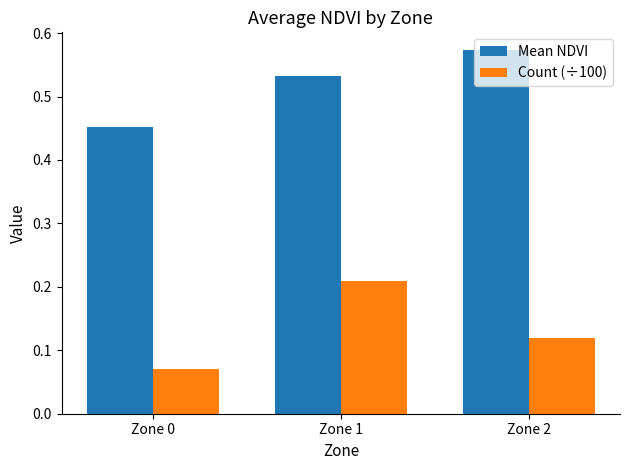

Which series has the largest total across all categories?

Mean NDVI